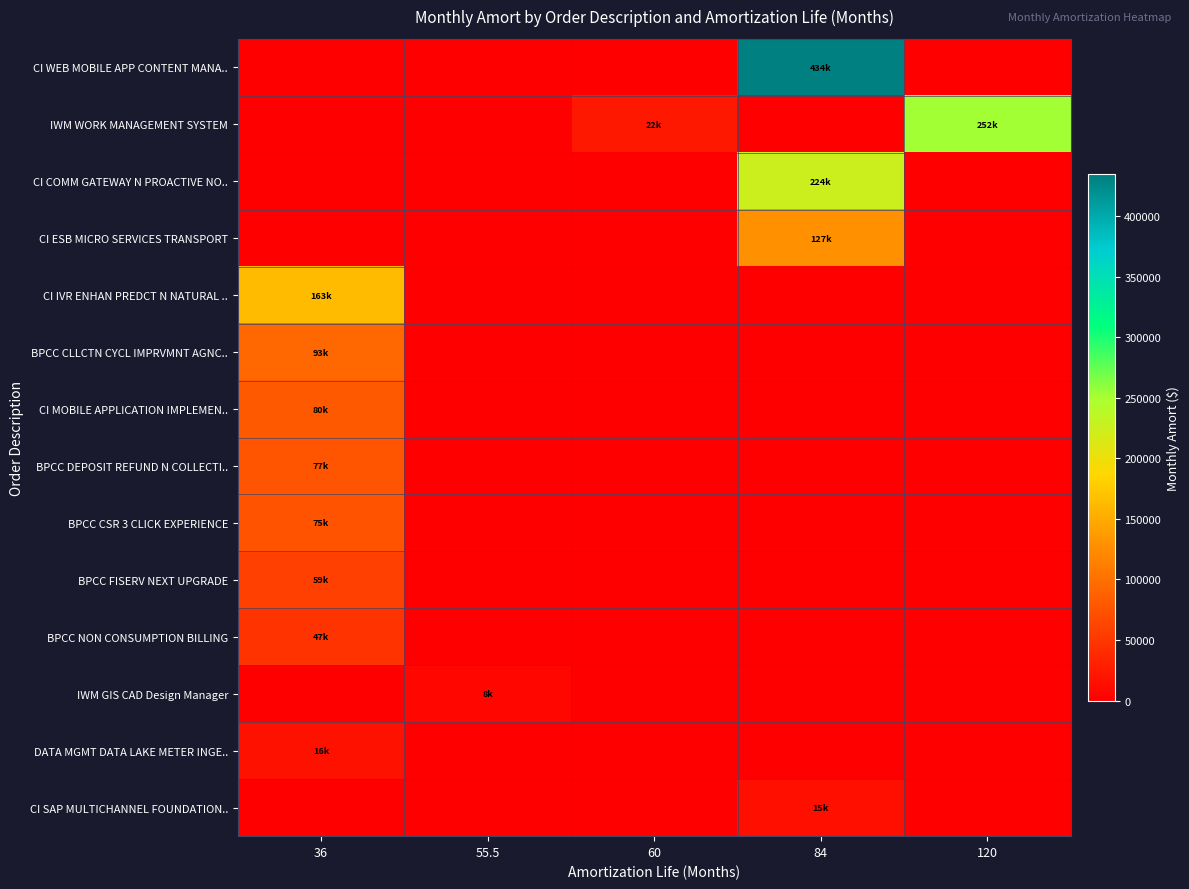

What is the spread (max minus min) of values at 120?

252455.1